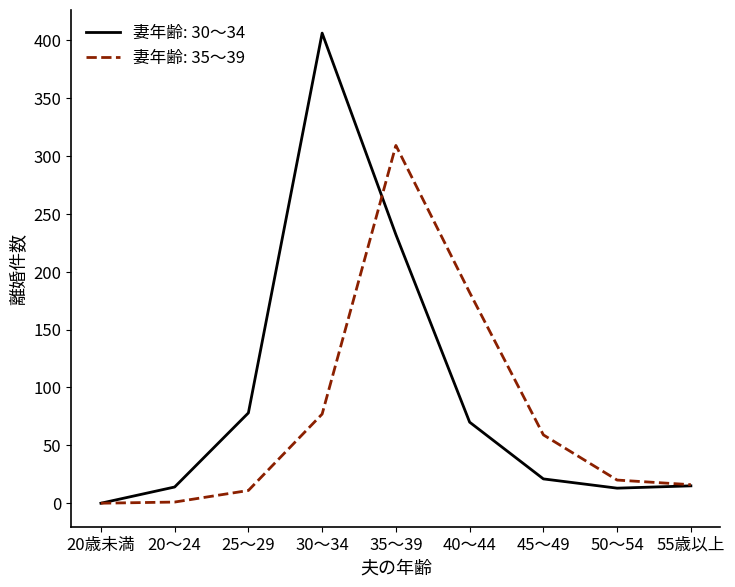

Which series changed the most between 20歳未満 and 45～49?

妻年齢: 35～39